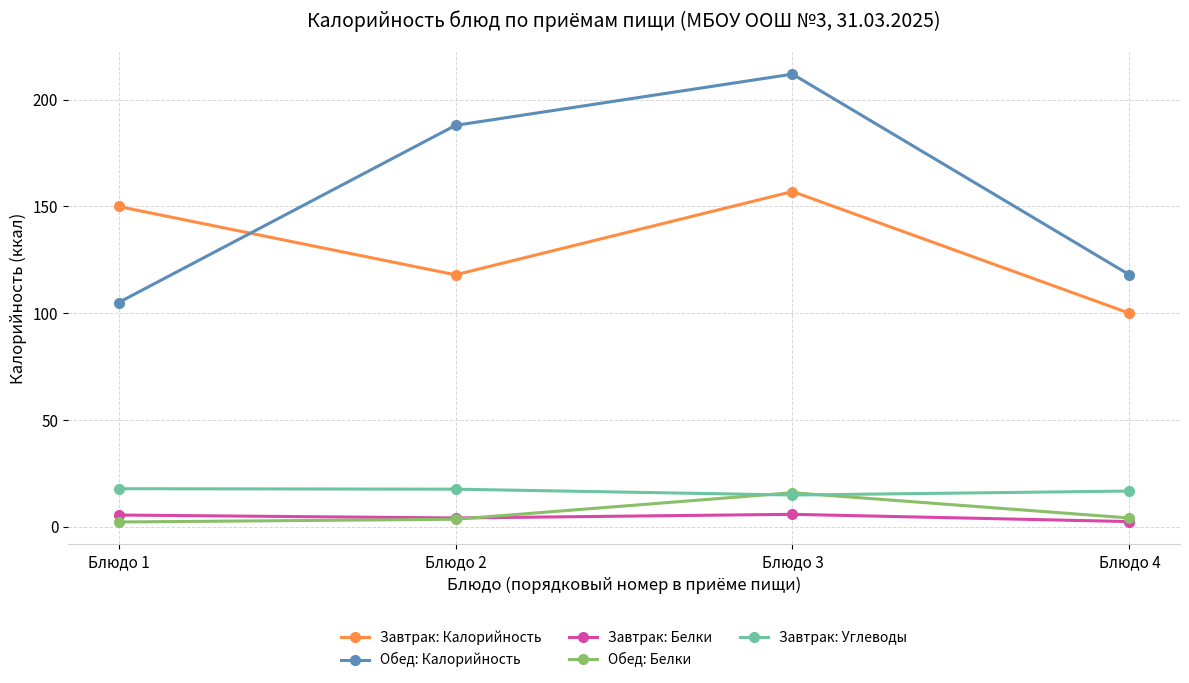

How many lines are shown in the chart?

5